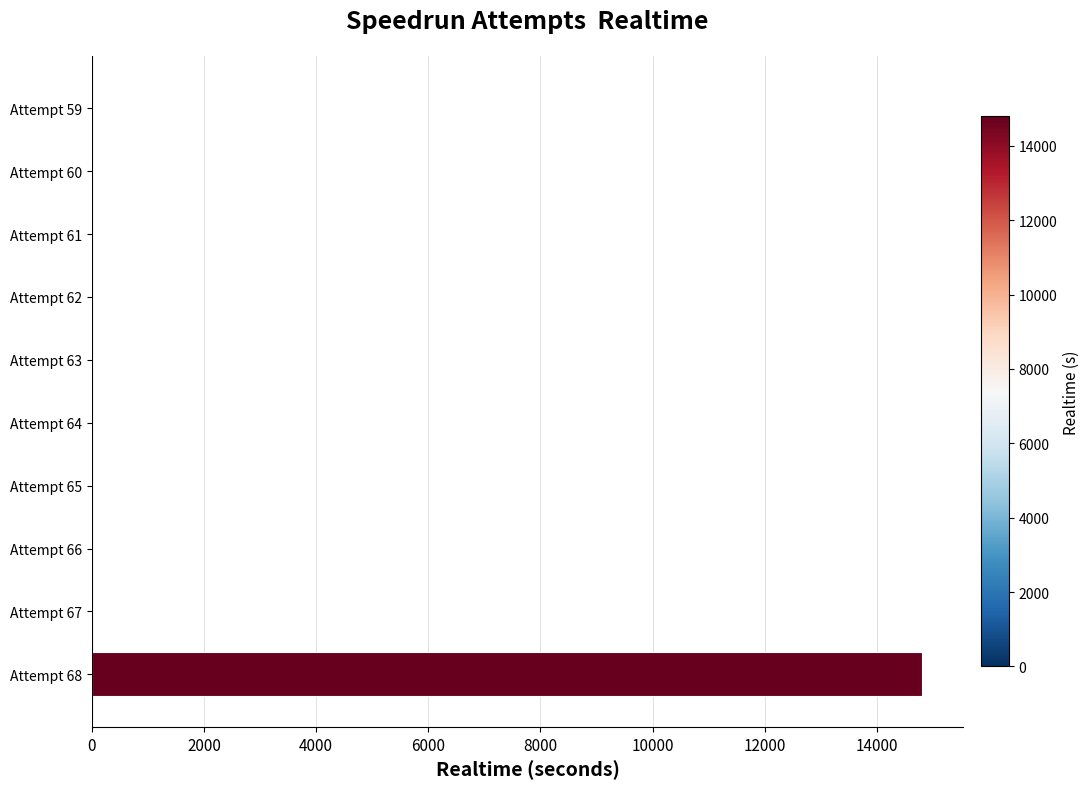

Reading bottom to top, transcribe all the data shown in this chart.

Attempt 68=14797.5	Attempt 67=0.0	Attempt 66=0.0	Attempt 65=0.0	Attempt 64=0.0	Attempt 63=0.0	Attempt 62=0.0	Attempt 61=0.0	Attempt 60=0.0	Attempt 59=0.0